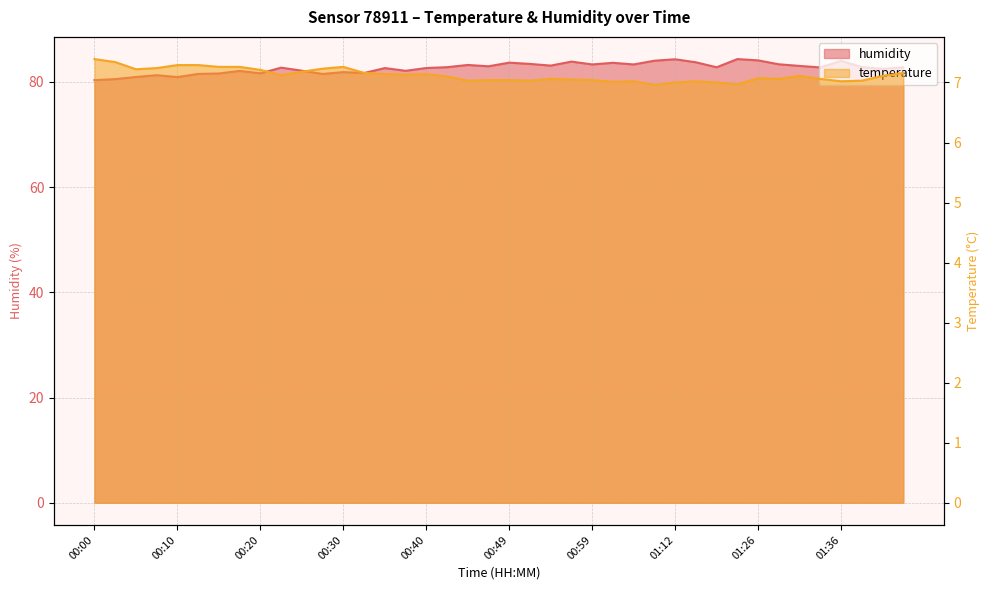

True or false: temperature and humidity intersect in this chart.

False